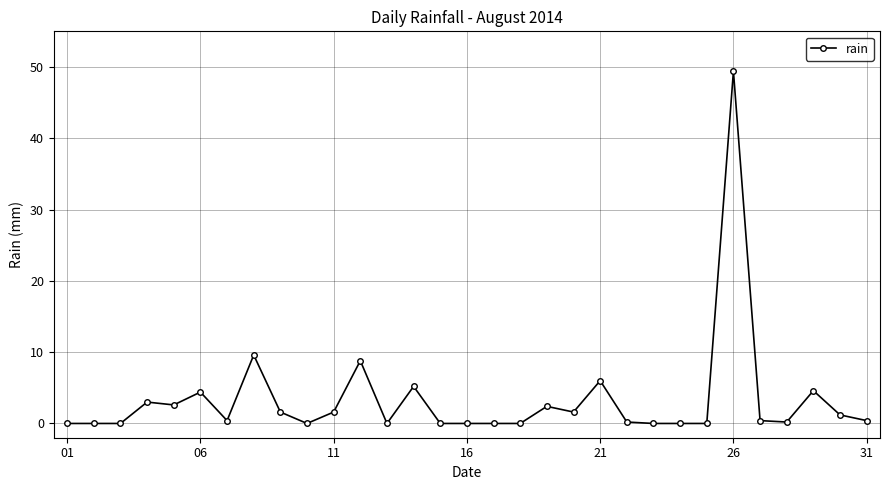

What is the average value?

3.3